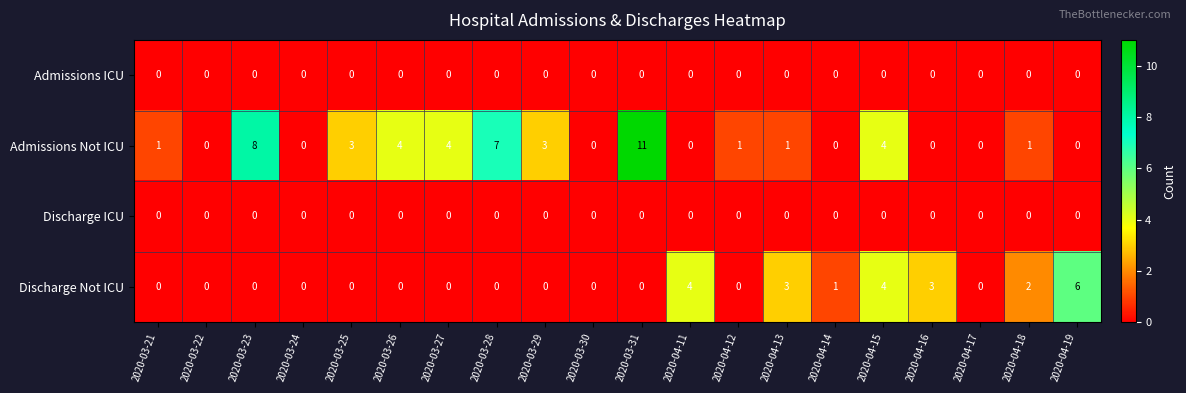

What is the spread (max minus min) of values at 2020-03-26?

4